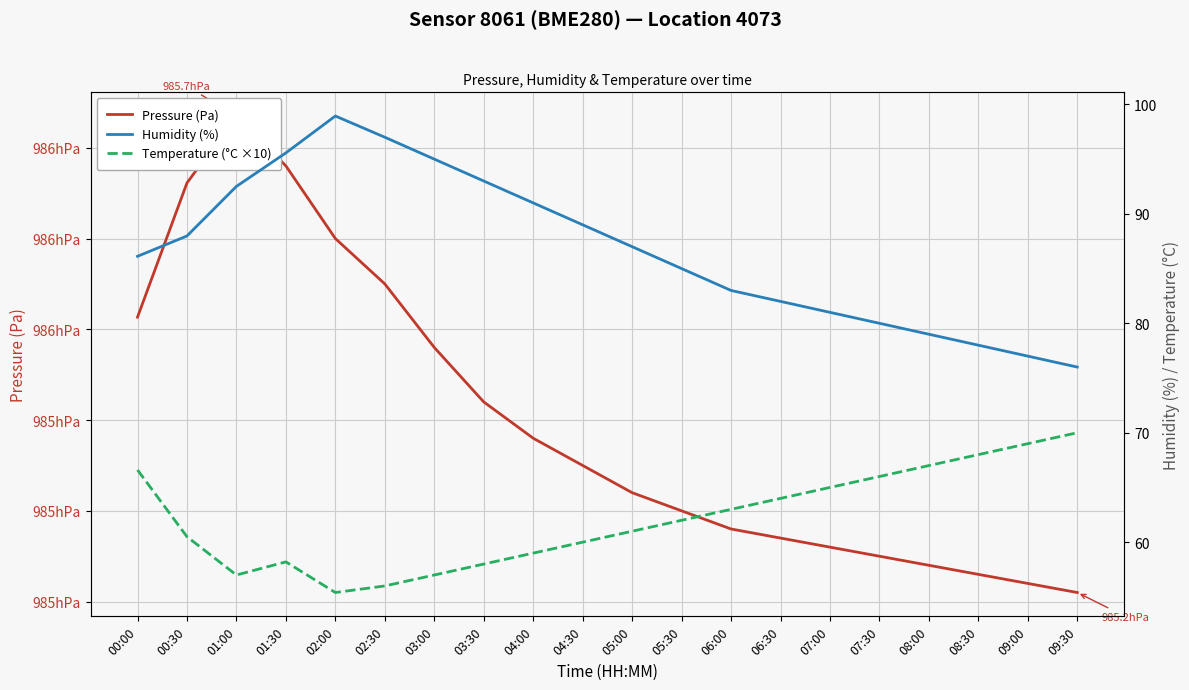

Which has a higher value, 06:30 or 07:00?

06:30